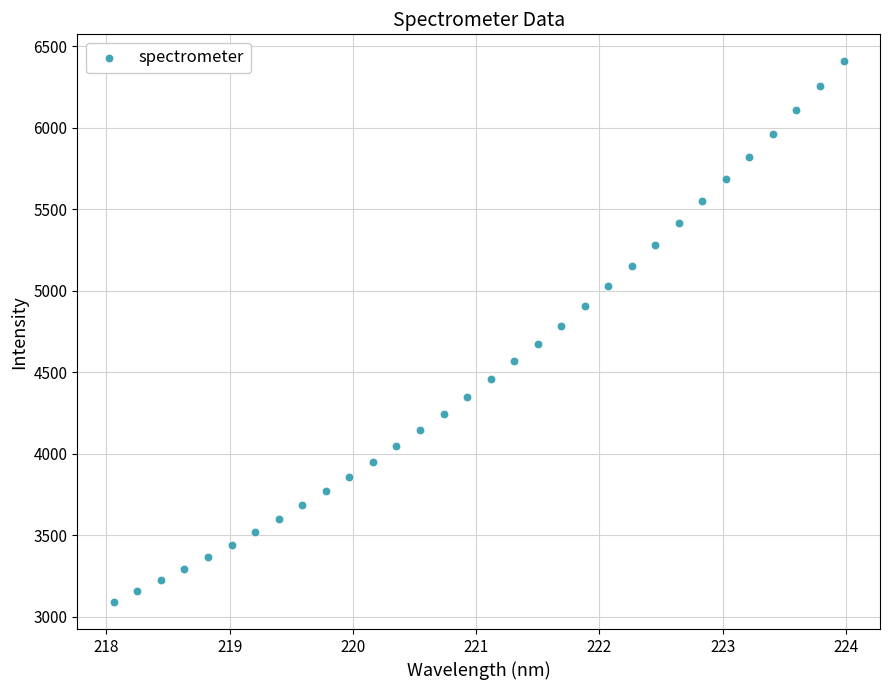

What is the range of Y values (max minus min)?

3315.0